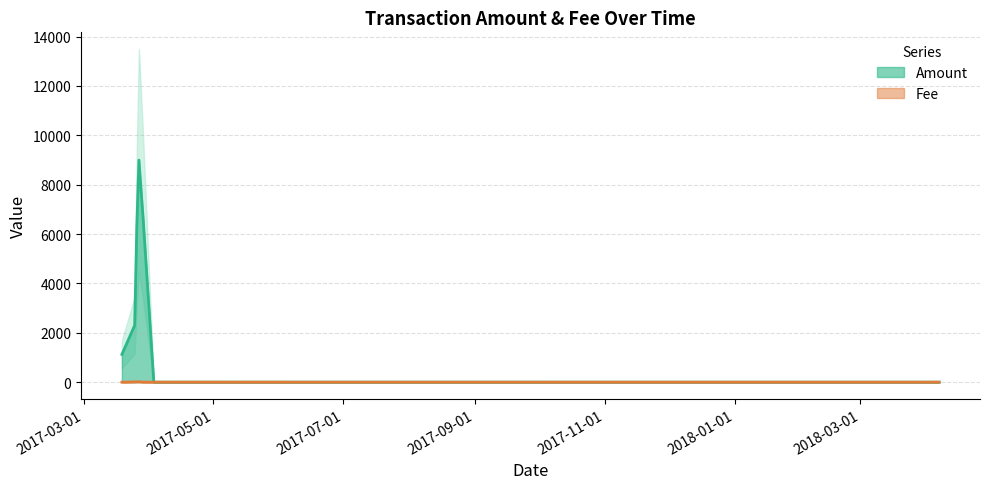

Is it true that Fee equals 23.7 at 2017-03-27?

False